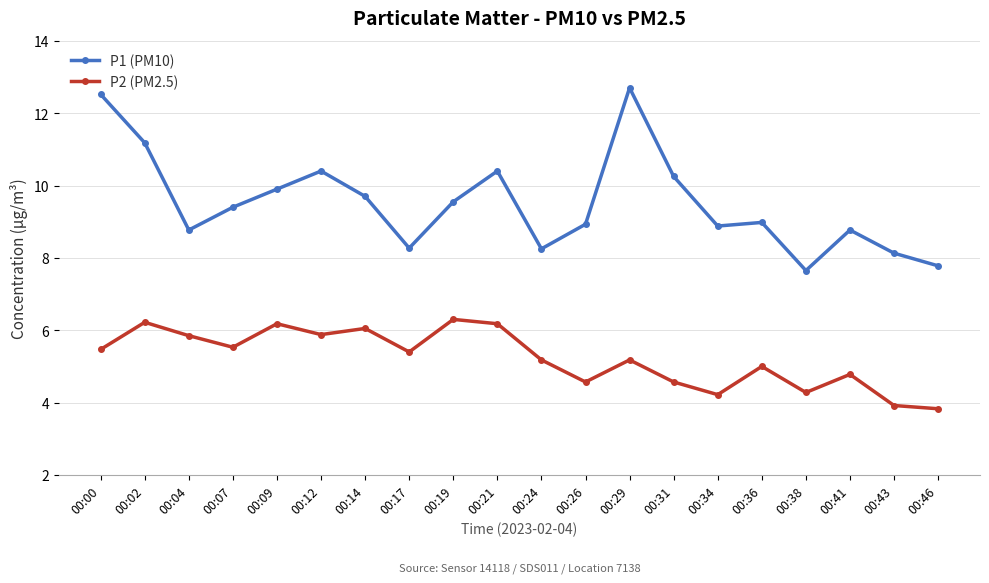

How many categories are shown in the chart?

20